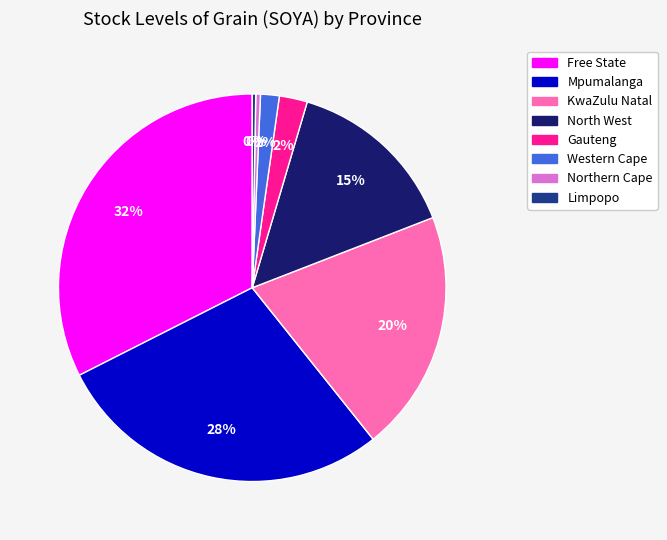

How many slices are in this pie chart?

8